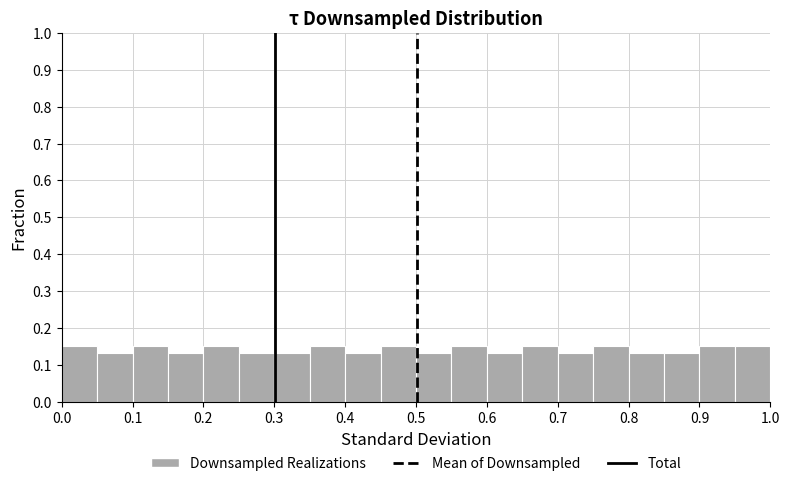

Reading left to right, transcribe this chart: for each bar, give the range it covers on the x-axis and its height. The values are not printed on the chart, so give them approximately, as read against the axis.

0.00 to 0.05: 0.15
0.05 to 0.10: 0.13
0.10 to 0.15: 0.15
0.15 to 0.20: 0.13
0.20 to 0.25: 0.15
0.25 to 0.30: 0.13
0.30 to 0.35: 0.13
0.35 to 0.40: 0.15
0.40 to 0.45: 0.13
0.45 to 0.50: 0.15
0.50 to 0.55: 0.13
0.55 to 0.60: 0.15
0.60 to 0.65: 0.13
0.65 to 0.70: 0.15
0.70 to 0.75: 0.13
0.75 to 0.80: 0.15
0.80 to 0.85: 0.13
0.85 to 0.90: 0.13
0.90 to 0.95: 0.15
0.95 to 1.00: 0.15